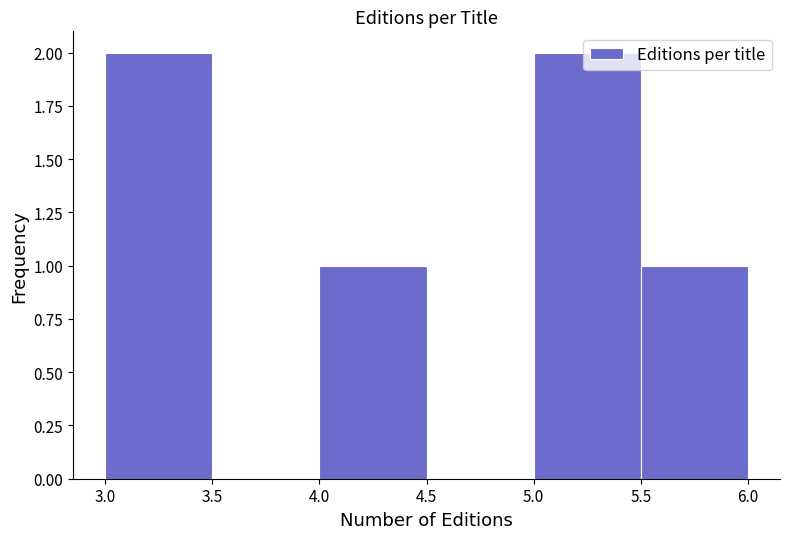

Reading left to right, transcribe this chart: for each bar, give the range it covers on the x-axis and its height. The values are not printed on the chart, so give them approximately, as read against the axis.

3.0 to 3.5: 2
3.5 to 4.0: 0
4.0 to 4.5: 1
4.5 to 5.0: 0
5.0 to 5.5: 2
5.5 to 6.0: 1